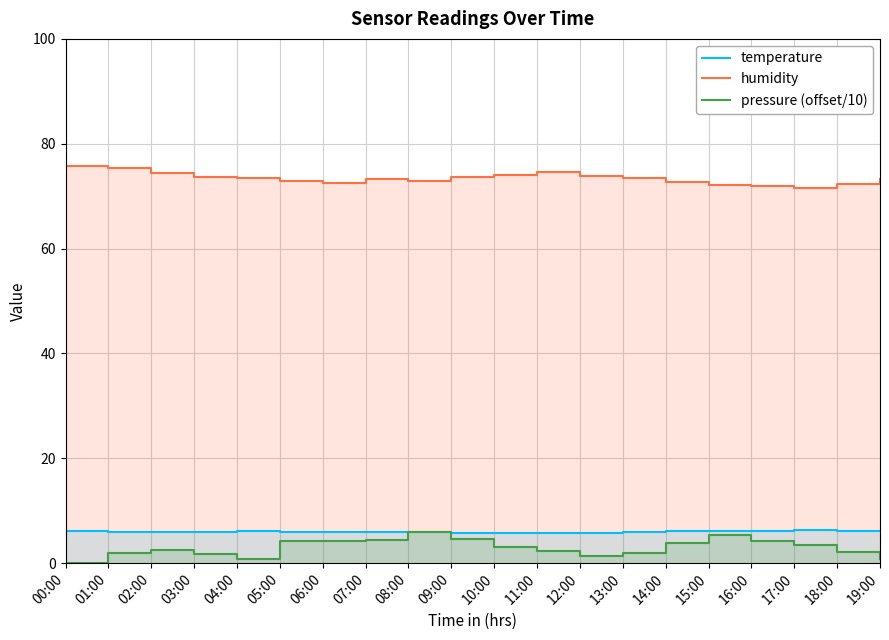

Which has a higher value, 00:00 or 01:00?

00:00